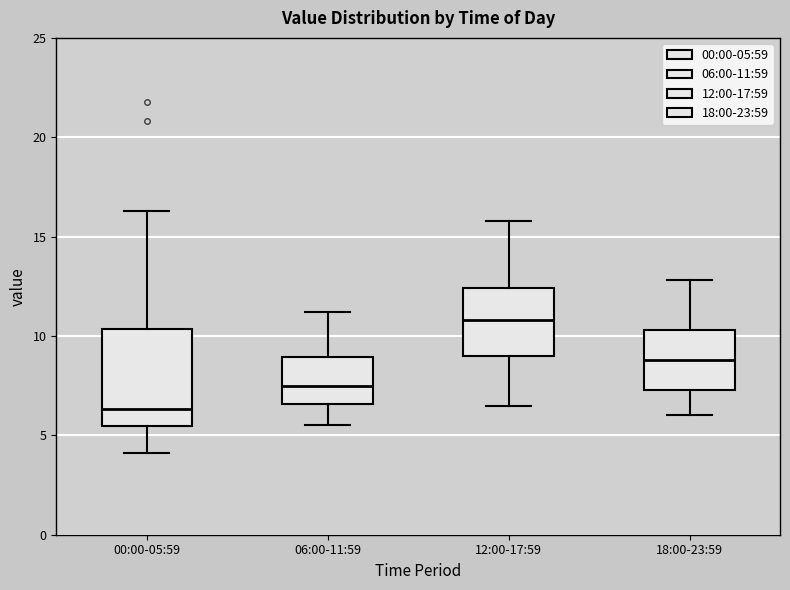

Which box is the tallest, from its lower edge to its upper edge?

00:00-05:59